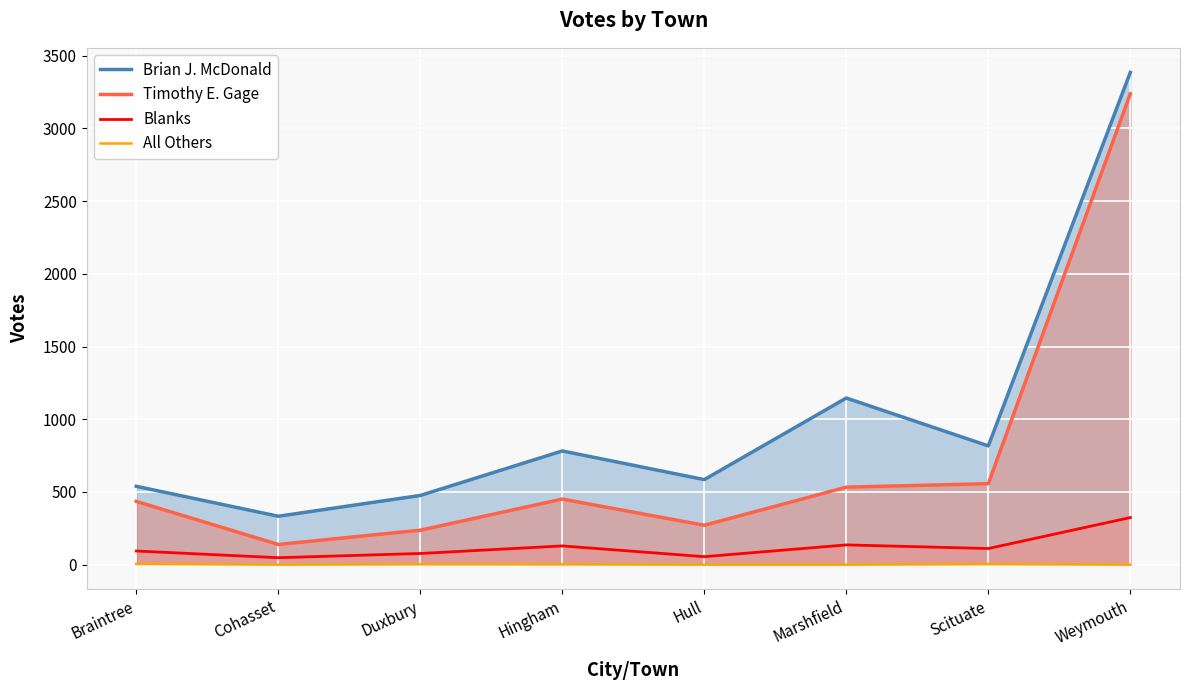

Does the chart display data point markers on the line(s)?

No